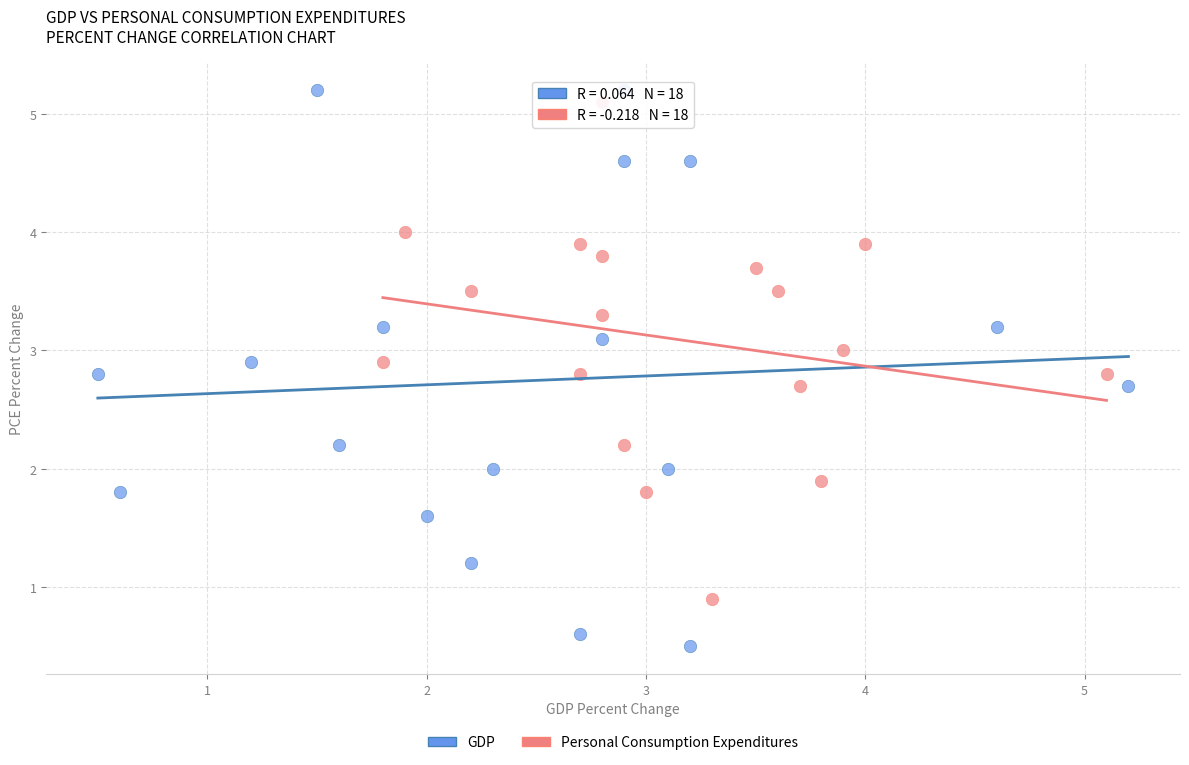

Which series reaches the minimum Y coordinate?

GDP